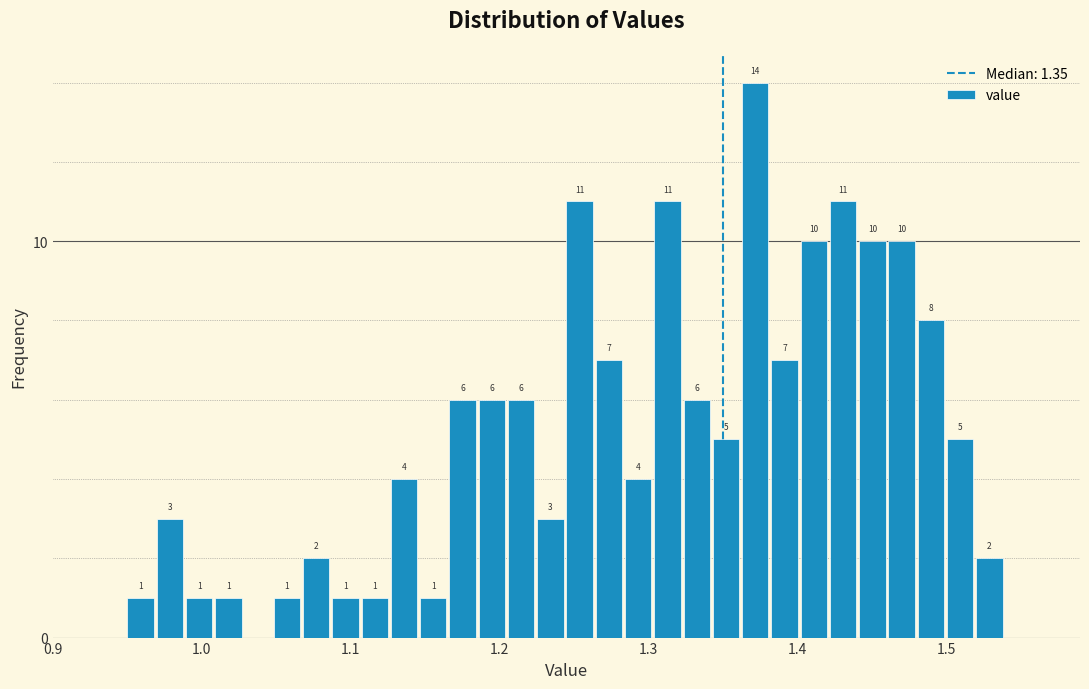

Read against the x-axis, roughly where is the centre of the tallest bar?

1.37